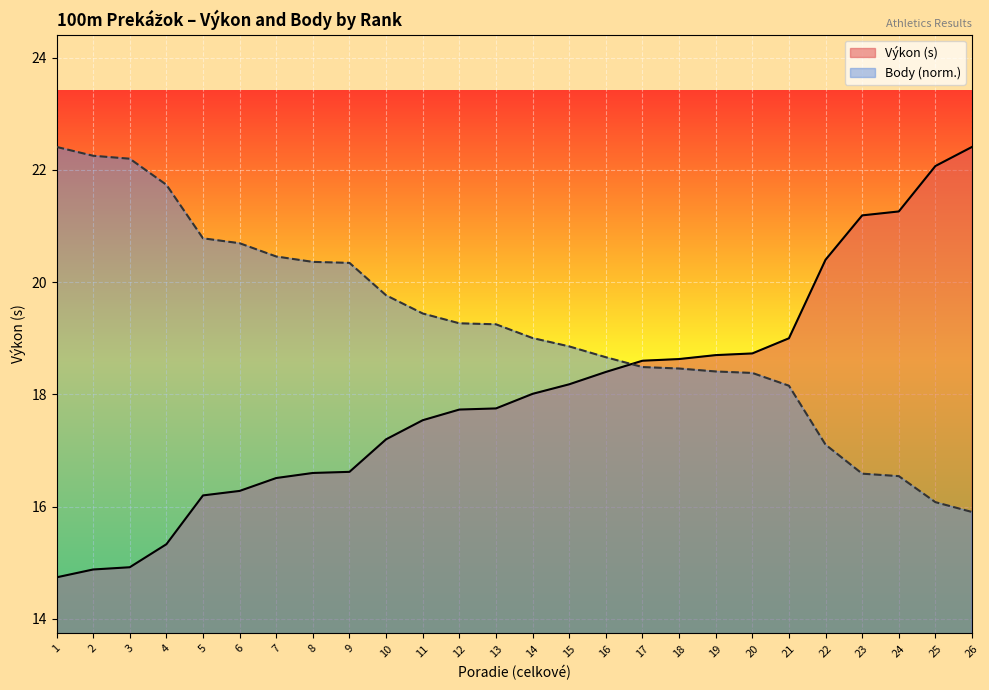

Where is Body nearest to the value 19?

14